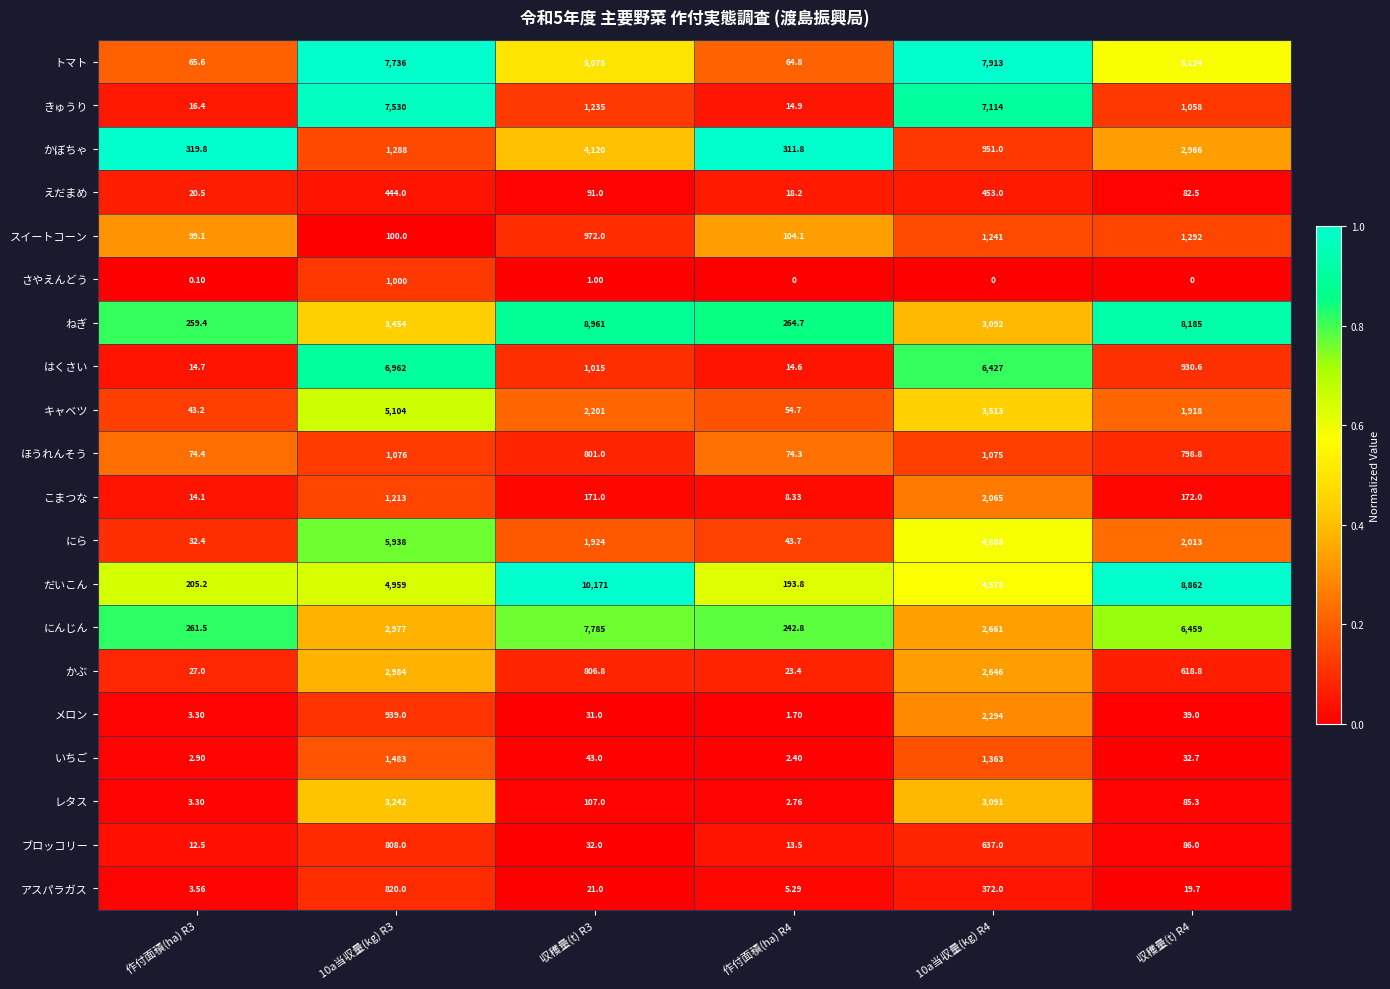

Which series has the largest range (max minus min)?

だいこん